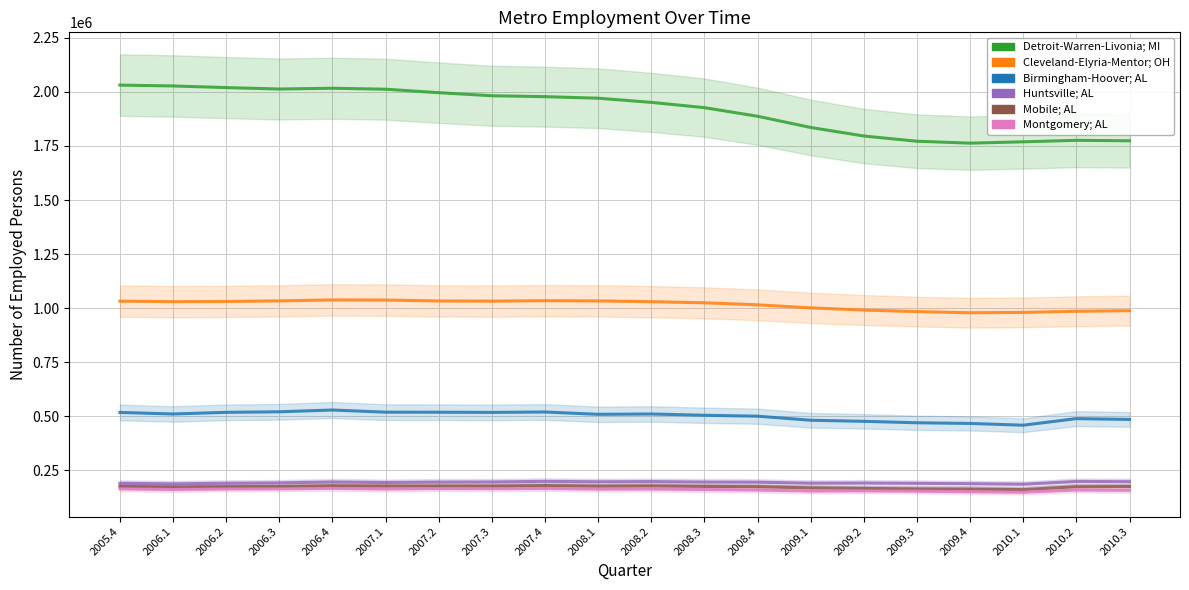

Reading left to right, transcribe all the data shown in this chart.

Detroit-Warren-Livonia; MI: 2031214	2027297	2019704	2013113	2016720	2012240	1996126	1981981	1977786	1970622	1951439	1926946	1887265	1835427	1795910	1771785	1762877	1769105	1776008	1773856
Cleveland-Elyria-Mentor; OH: 1032608	1030293	1031003	1033701	1038186	1037520	1033388	1032607	1034646	1033641	1030088	1024964	1015645	1001417	991393	984261	978875	980585	985752	988371
Birmingham-Hoover; AL: 518146	510976	518576	521119	529394	519329	519179	518328	520146	509459	510993	505057	500821	482110	477094	470423	467254	459115	489612	485780
Huntsville; AL: 190695	188086	191077	192560	196870	194290	196245	196813	199628	197709	198549	196390	195831	191116	191739	190491	188852	186375	199117	198220
Mobile; AL: 176373	173758	175217	175651	179199	177851	177986	177709	179929	177340	178463	176241	174916	169424	167004	164926	163976	161410	174837	175755
Montgomery; AL: 165049	162007	164639	165156	167112	164020	166288	165644	166359	163662	163909	161645	159172	154532	155356	154279	151262	149205	159432	157918